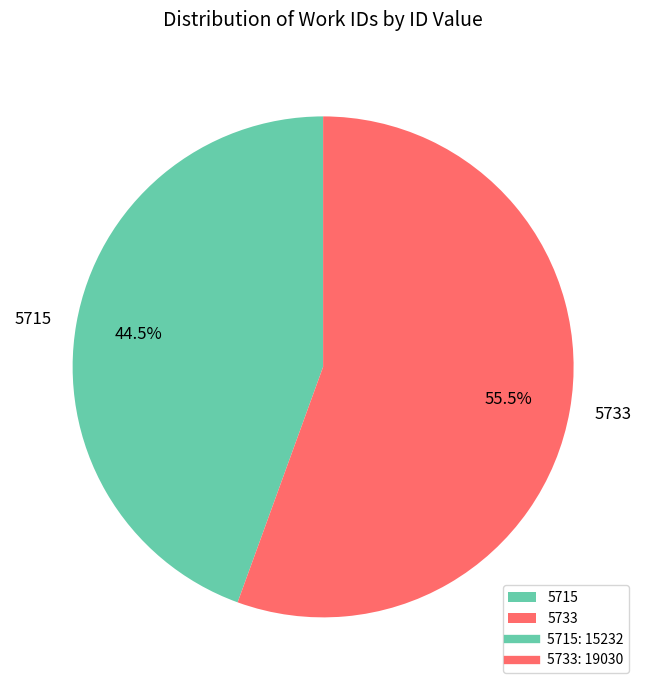

Between 5715 and 5733, which is larger?

5733